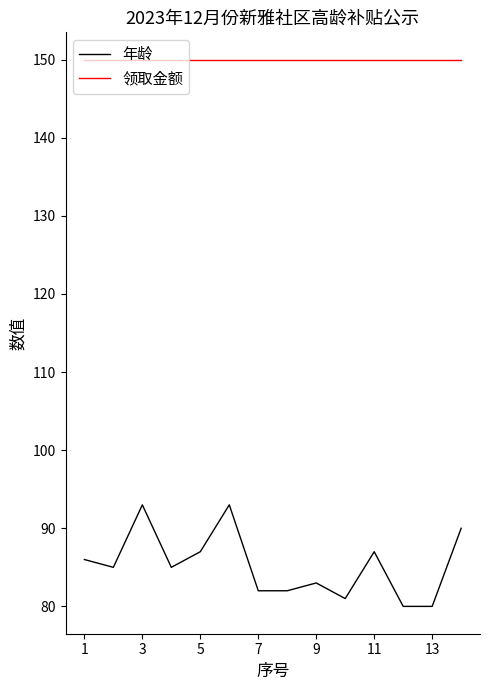

True or false: 领取金额 and 年龄 intersect in this chart.

False